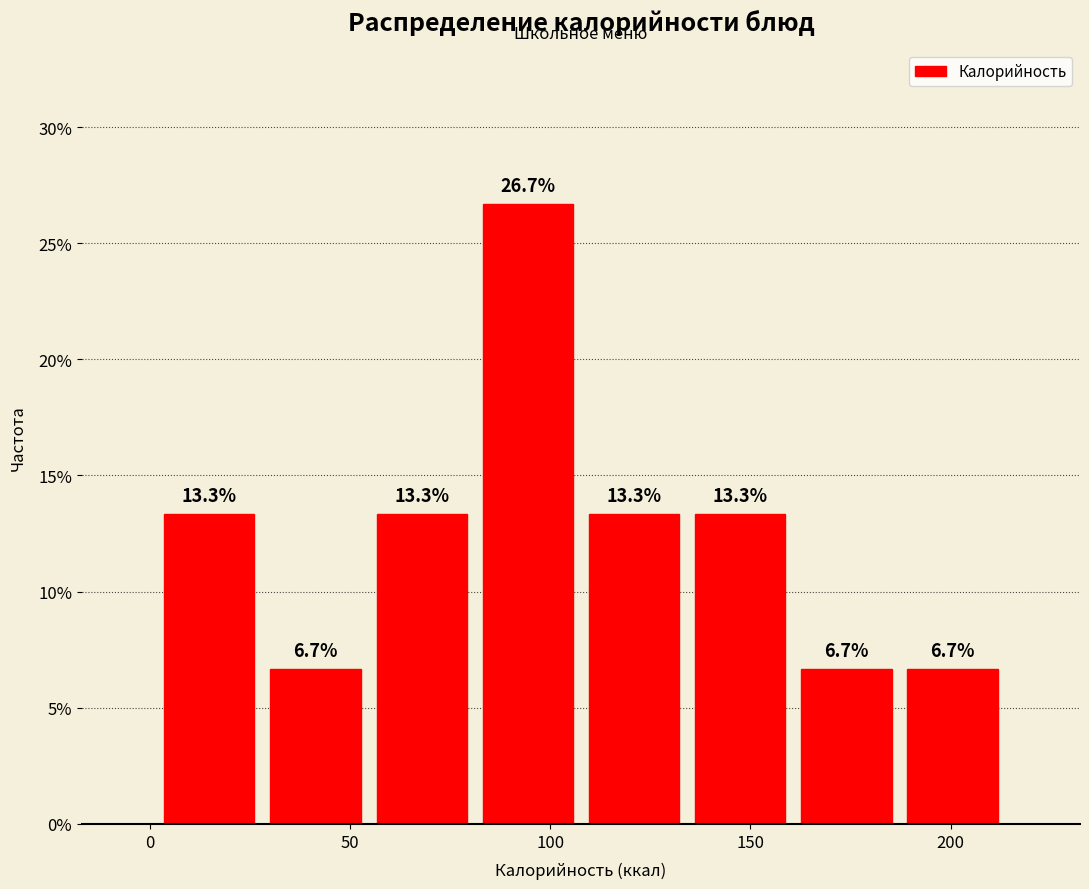

Reading left to right, transcribe this chart: for each bar, give the range it covers on the x-axis and its height. The bar edges are not printed on the chart, so give them approximately, as read against the axis.

0 to 30: 13.3
30 to 55: 6.7
55 to 80: 13.3
80 to 110: 26.7
110 to 135: 13.3
135 to 160: 13.3
160 to 185: 6.7
185 to 215: 6.7